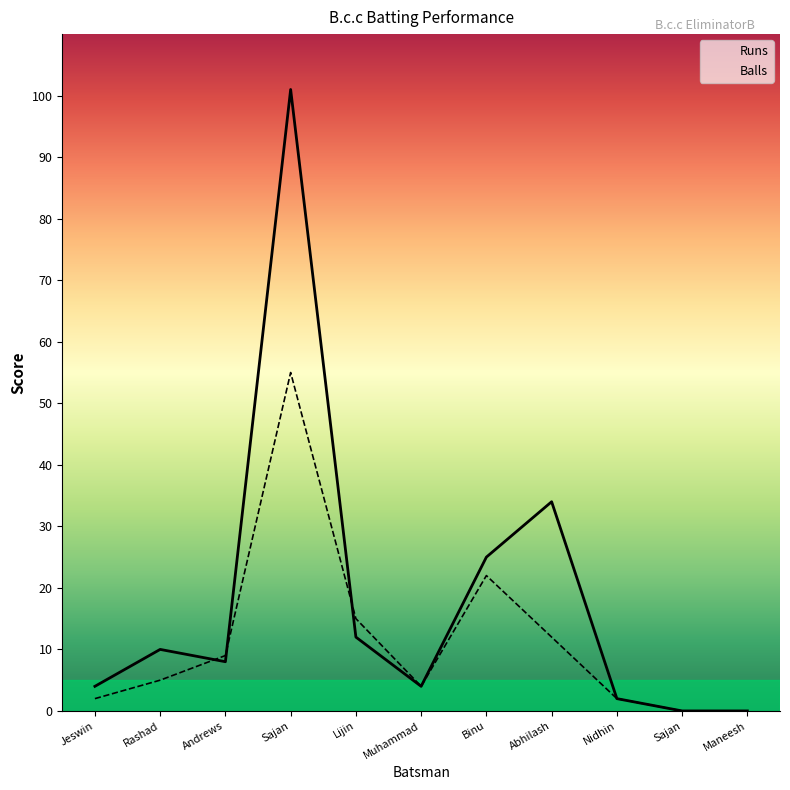

The value of Runs at Abhilash is 34. True or false?

True